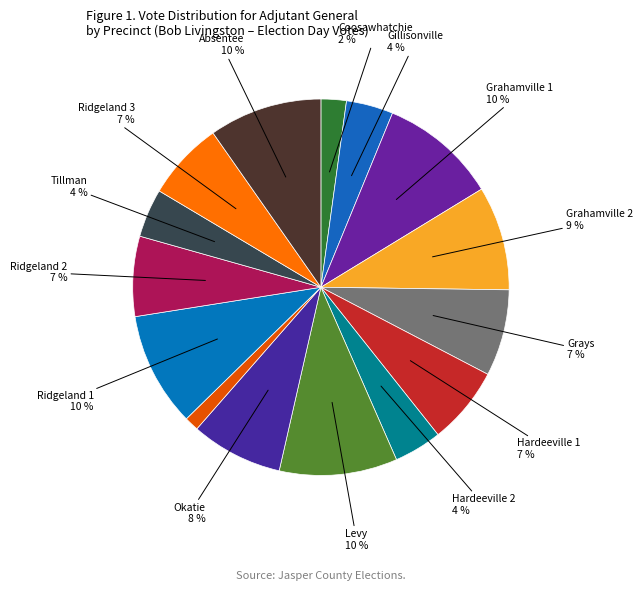

How many slices are in this pie chart?

15